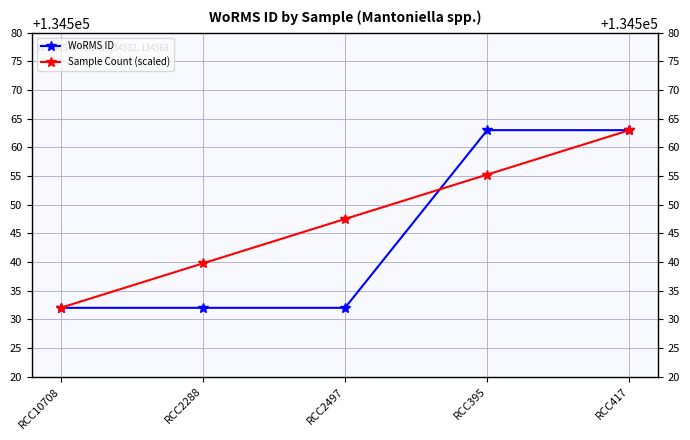

Which has a higher value, RCC2288 or RCC417?

RCC417